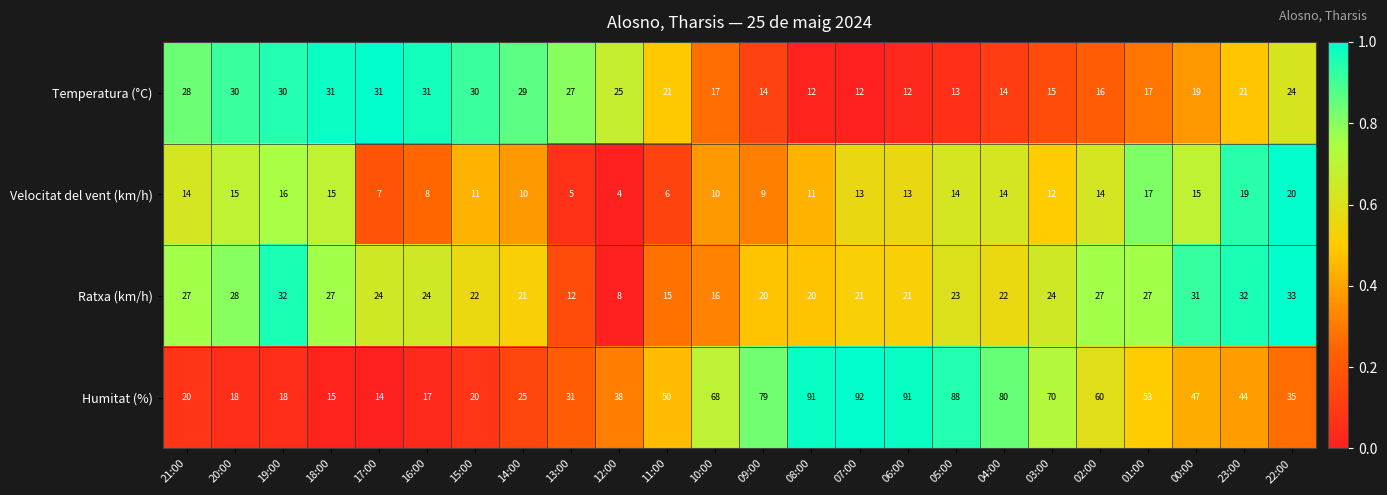

Count the number of categories in the chart.

24